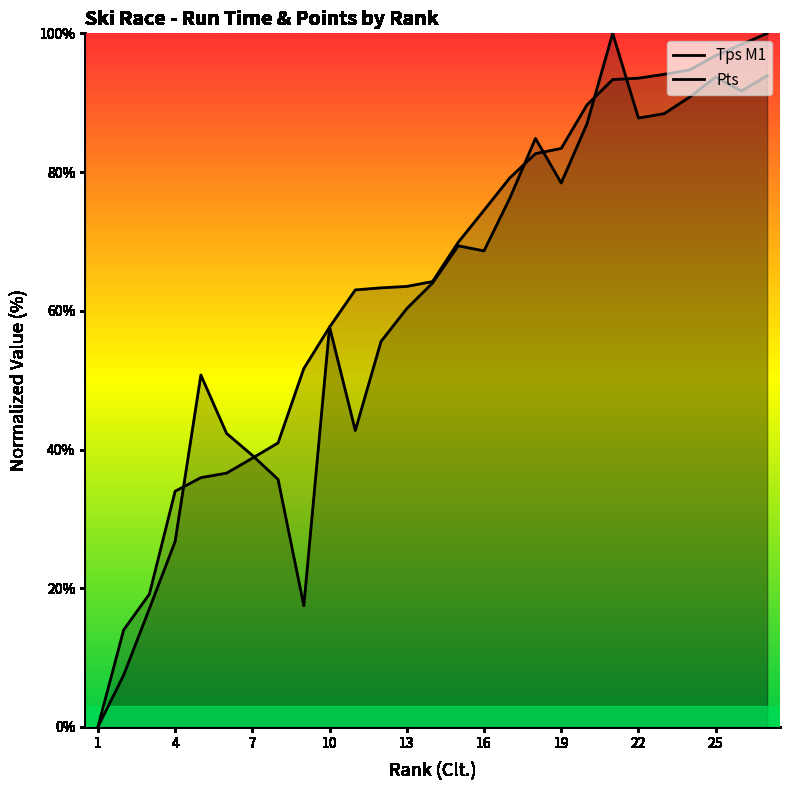

List the series in order of their peak value, lowest first.

Tps M1, Pts